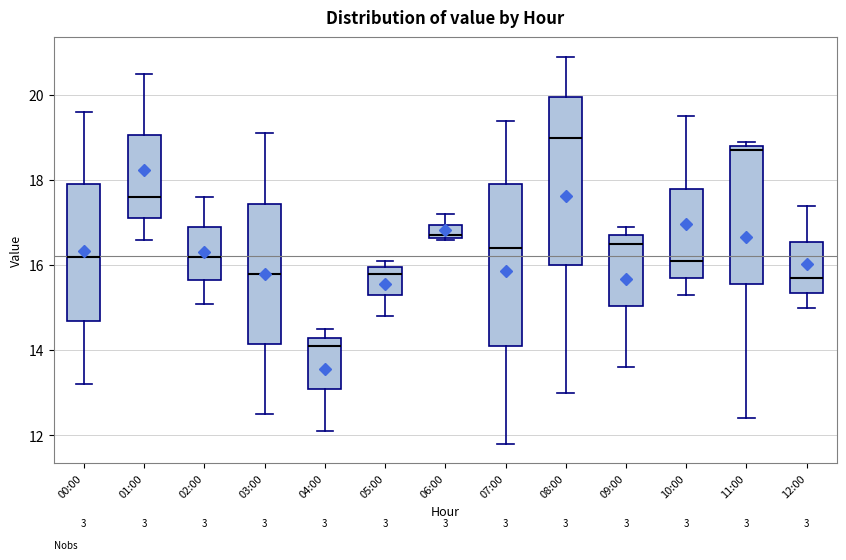

Reading left to right, transcribe this box plot: for each box, give where its median line is, the range the box spans, and where its two whiskers end, as read against the y-axis. The values are not printed on the chart, so give them approximately, as read against the axis.

00:00: median 16.2, box 14.8 to 18.0, whiskers 13.2 to 19.6
01:00: median 17.6, box 17.2 to 19.0, whiskers 16.6 to 20.6
02:00: median 16.2, box 15.6 to 17.0, whiskers 15.2 to 17.6
03:00: median 15.8, box 14.2 to 17.4, whiskers 12.6 to 19.2
04:00: median 14.2, box 13.2 to 14.4, whiskers 12.2 to 14.6
05:00: median 15.8, box 15.4 to 16.0, whiskers 14.8 to 16.2
06:00: median 16.8, box 16.6 to 17.0, whiskers 16.6 to 17.2
07:00: median 16.4, box 14.2 to 18.0, whiskers 11.8 to 19.4
08:00: median 19.0, box 16.0 to 20.0, whiskers 13.0 to 21.0
09:00: median 16.6, box 15.0 to 16.8, whiskers 13.6 to 17.0
10:00: median 16.2, box 15.8 to 17.8, whiskers 15.4 to 19.6
11:00: median 18.8 (just below the box's upper edge), box 15.6 to 18.8, whiskers 12.4 to 19.0
12:00: median 15.8, box 15.4 to 16.6, whiskers 15.0 to 17.4